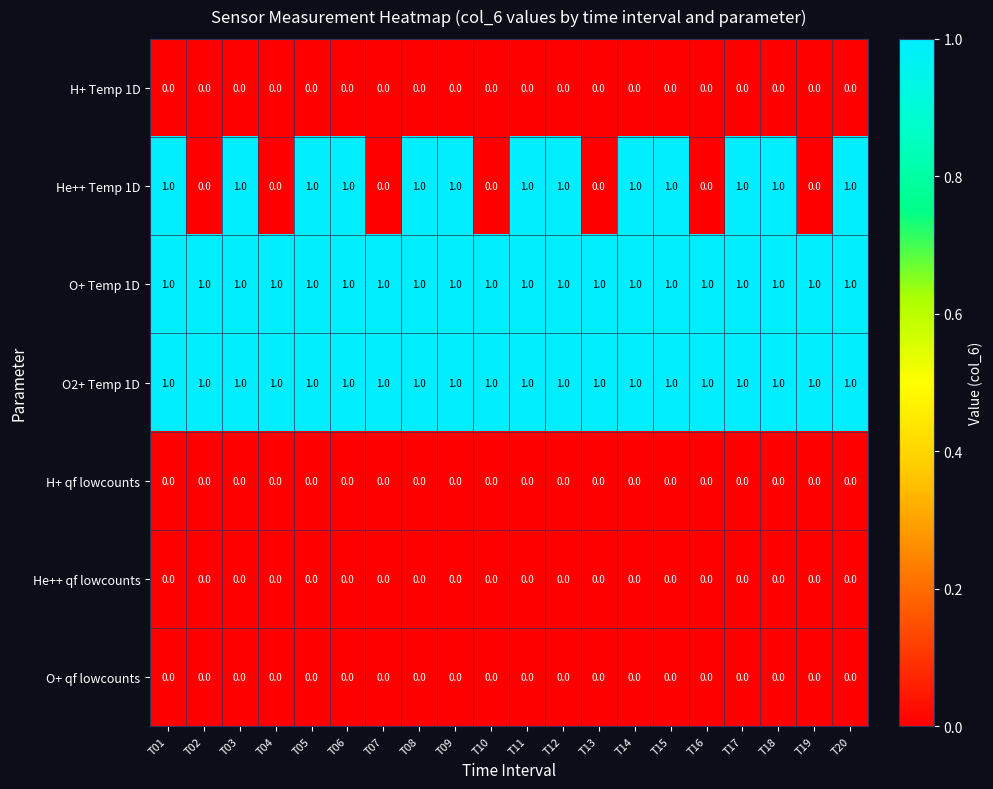

The value of He++ qf lowcounts at T10 is 0. True or false?

True